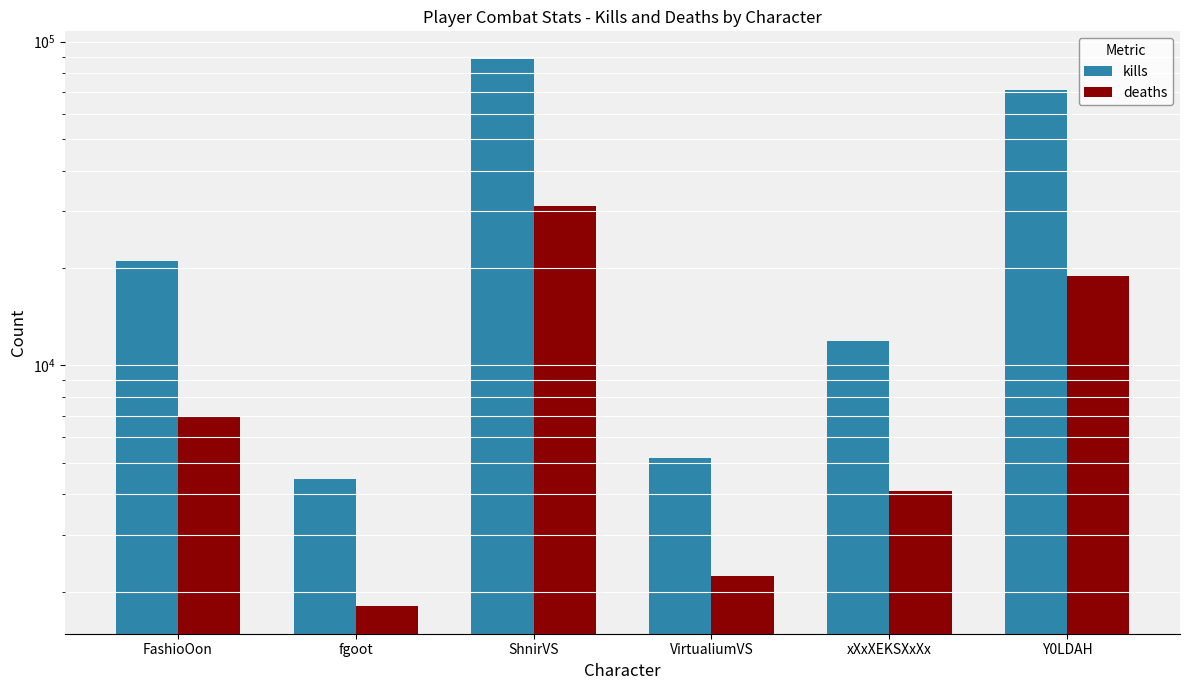

Rank the series by their maximum value, from highest to lowest.

kills, deaths